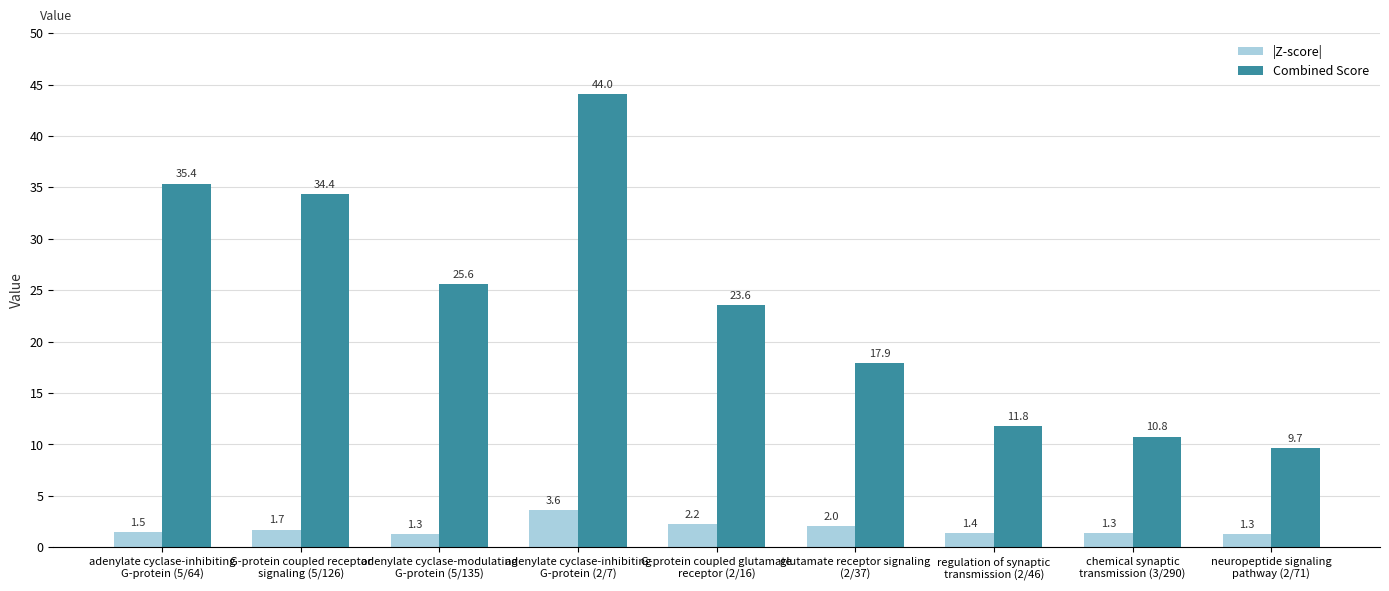

Which series has the widest spread of values?

Combined Score